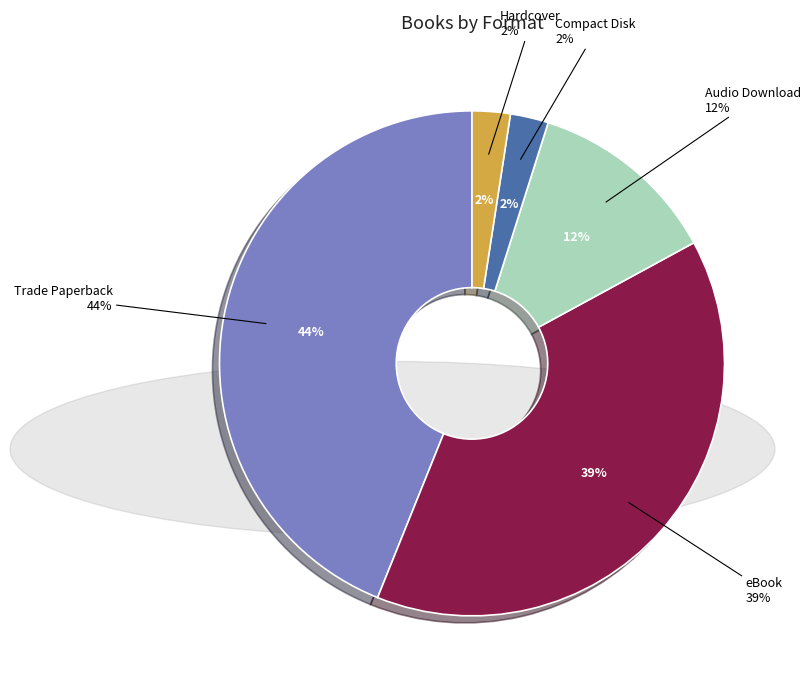

Rank the categories by value from highest to lowest.

Trade Paperback, eBook, Audio Download, Compact Disk, Hardcover